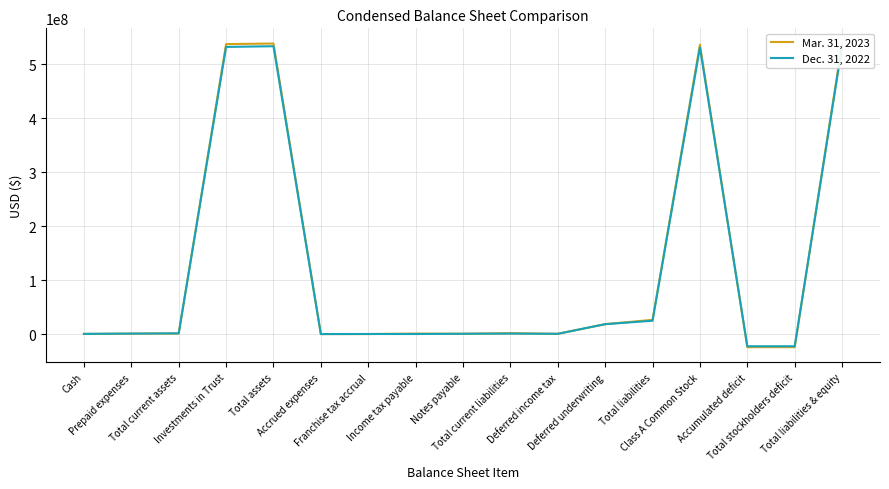

What is the sum of the Mar. 31, 2023 values at Deferred income tax and Cash?

779959